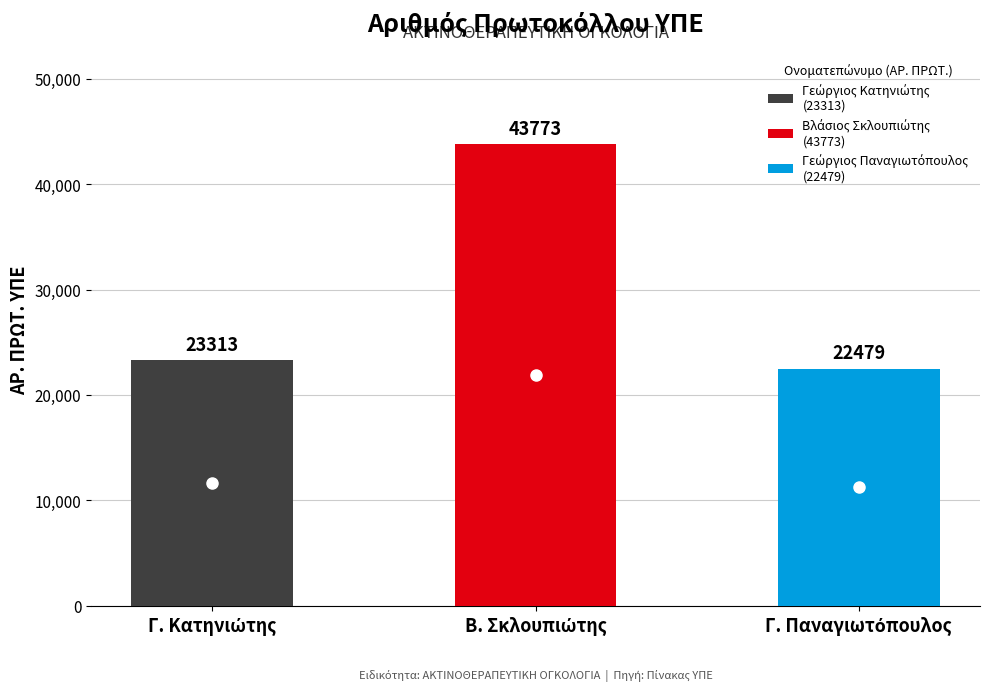

What is the difference between the values at 3 and 1?

834